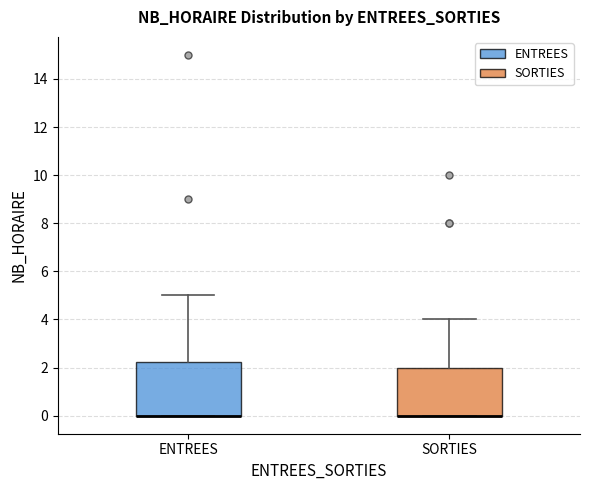

Where is the lower edge of the box for ENTREES on the y-axis? The values are not printed on the chart, so give them approximately, as read against the axis.

0.0